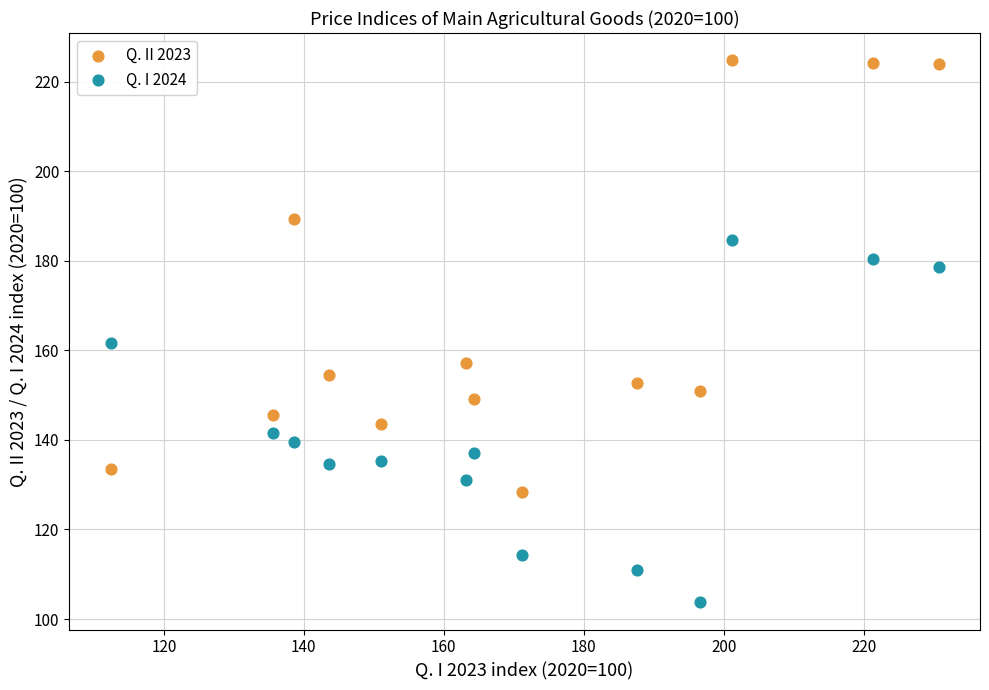

What is the X range (max minus min) for the scatter plot?

118.3